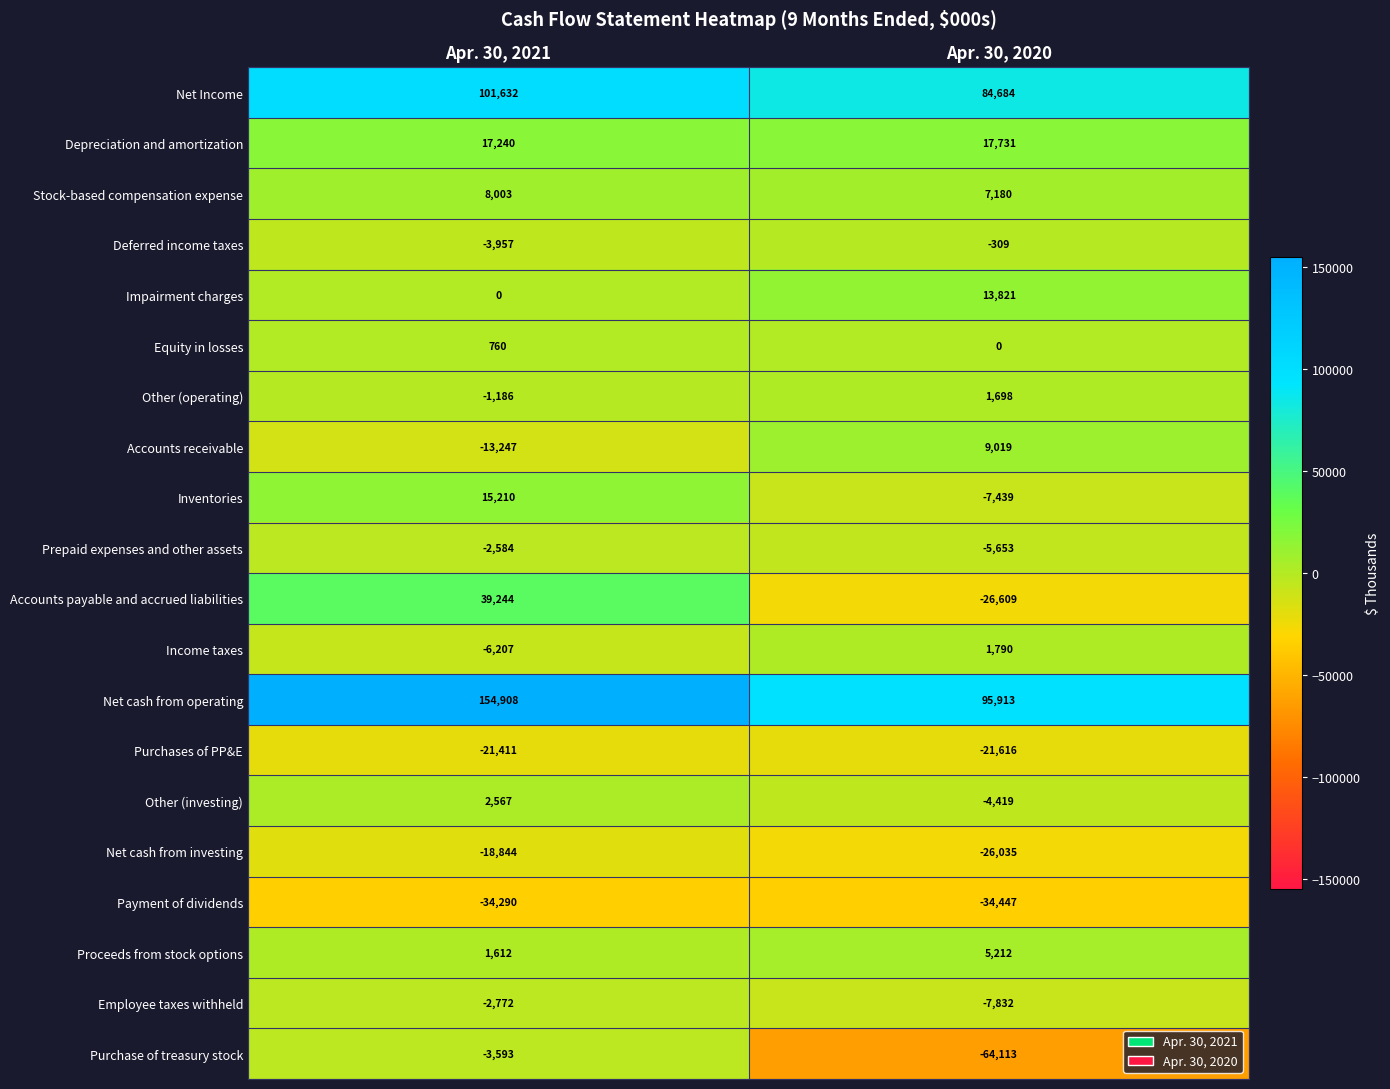

What is the difference between the highest and lowest values at Apr. 30, 2020?

160026